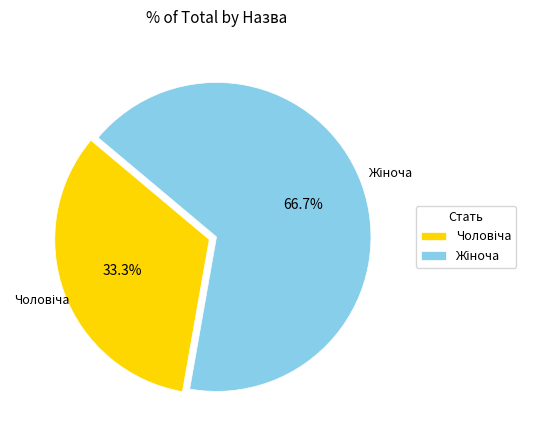

Is there any slice that represents more than half of the pie?

Yes